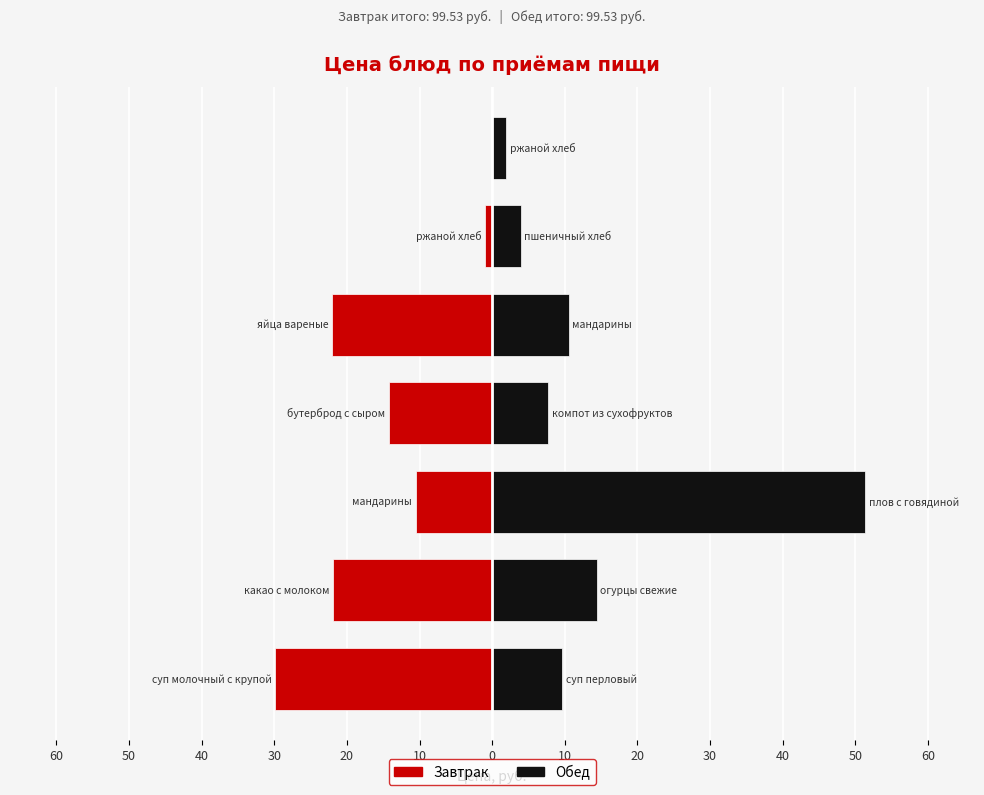

Reading right to left, transcribe all the data shown in this chart.

Завтрак: 0=0.0	10=-1.0	20=-22.0	30=-14.3	40=-10.5	50=-21.9	60=-29.9
Обед: 0=1.9	10=3.9	20=10.5	30=7.7	40=51.4	50=14.4	60=9.6